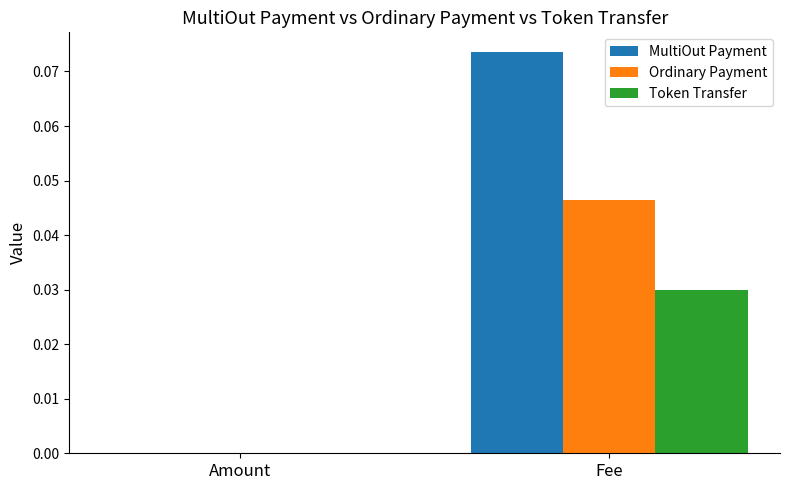

The value of MultiOut Payment at Amount is 0.0. True or false?

True